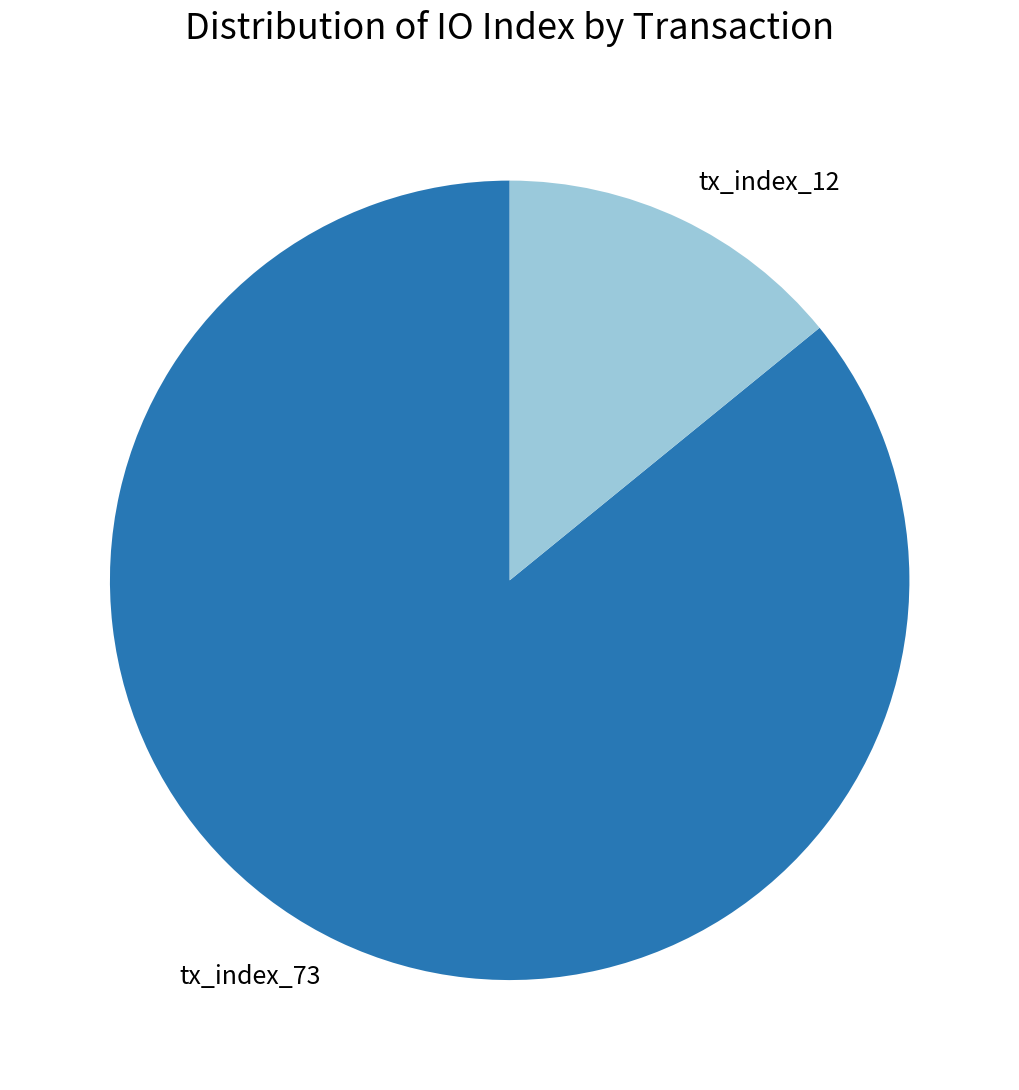

Combined, do tx_index_12 and tx_index_73 account for over 50%?

Yes